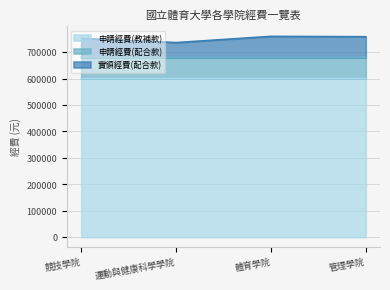

True or false: 申請經費(教補款) and 實領經費(配合款) intersect in this chart.

False